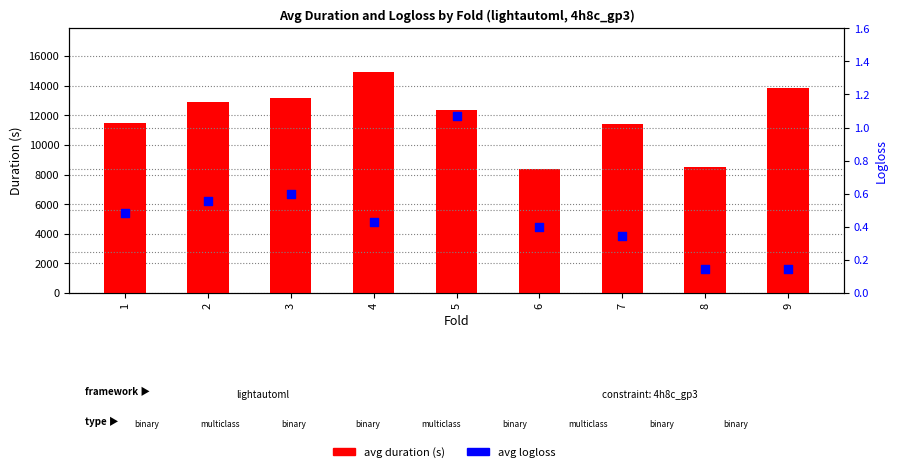

What is the total value across all series at 6?

8404.3